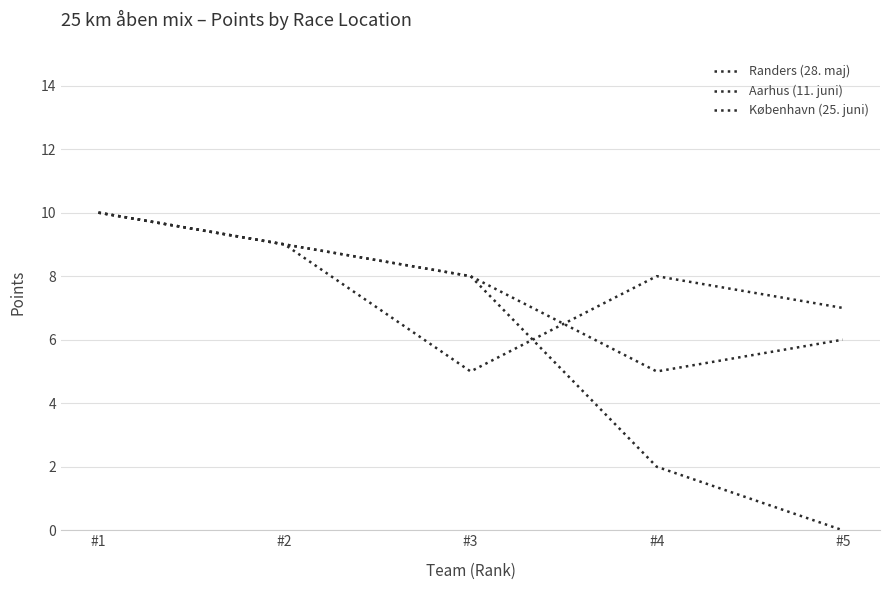

What value does the Aarhus (11. juni) series have at #5?

7